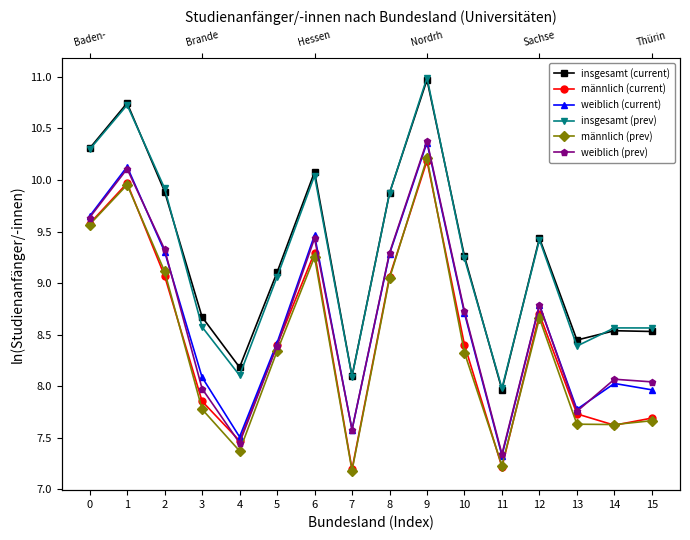

What is the maximum value shown in the chart?

11.0